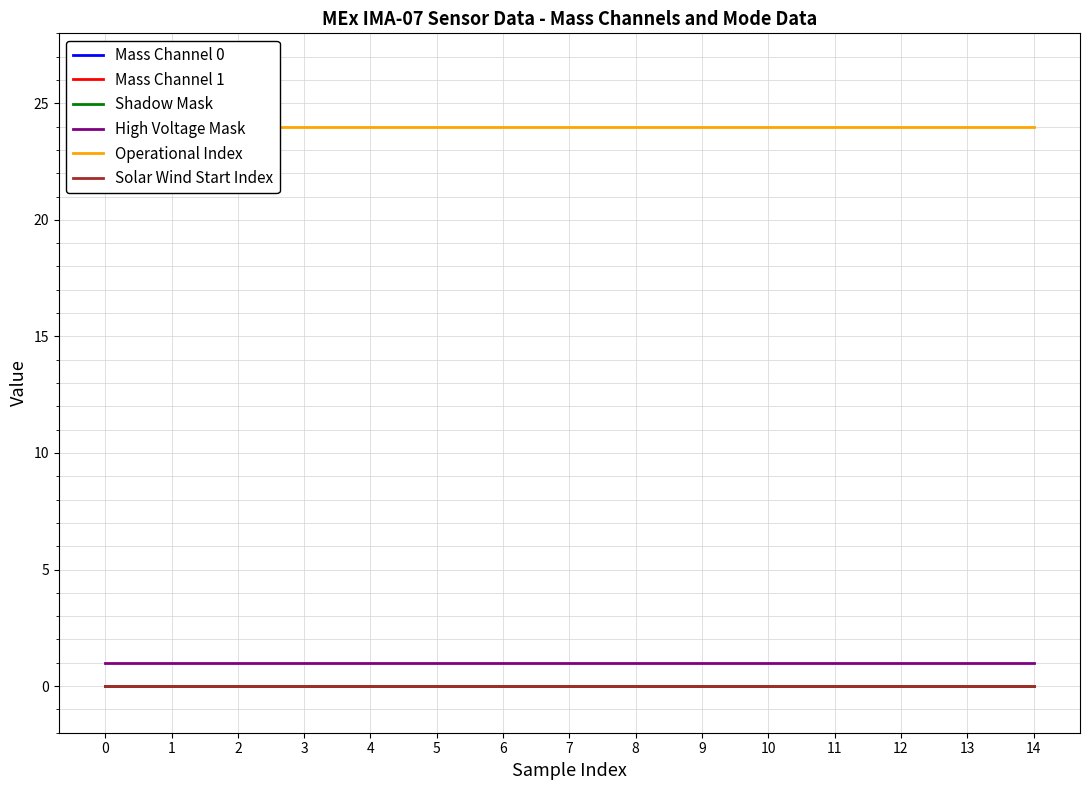

The Operational Index series shows 24 at 4. True or false?

True